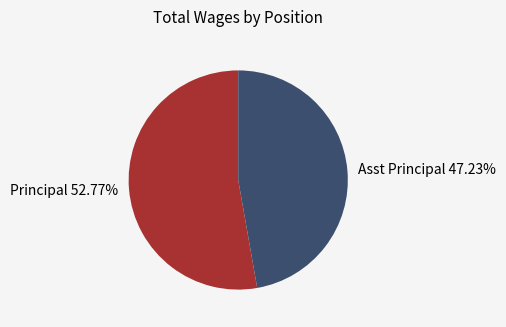

To the nearest percent, what percentage of the pie is Principal?

53%